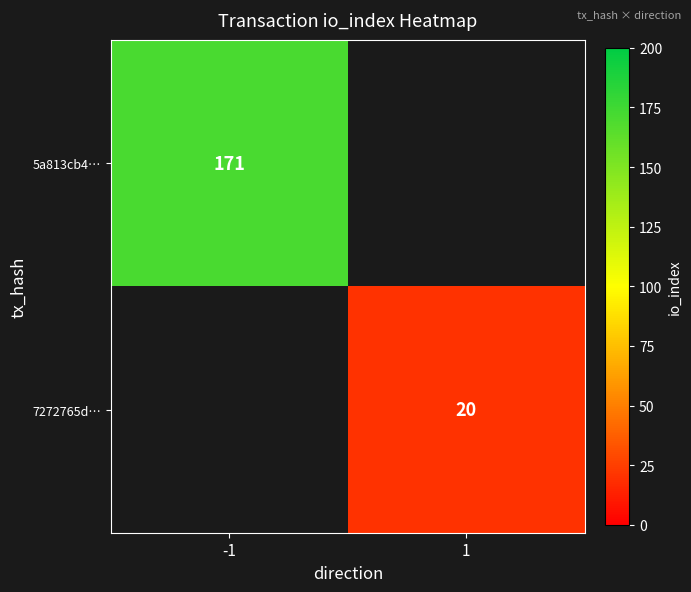

How many data points does each series have?

2